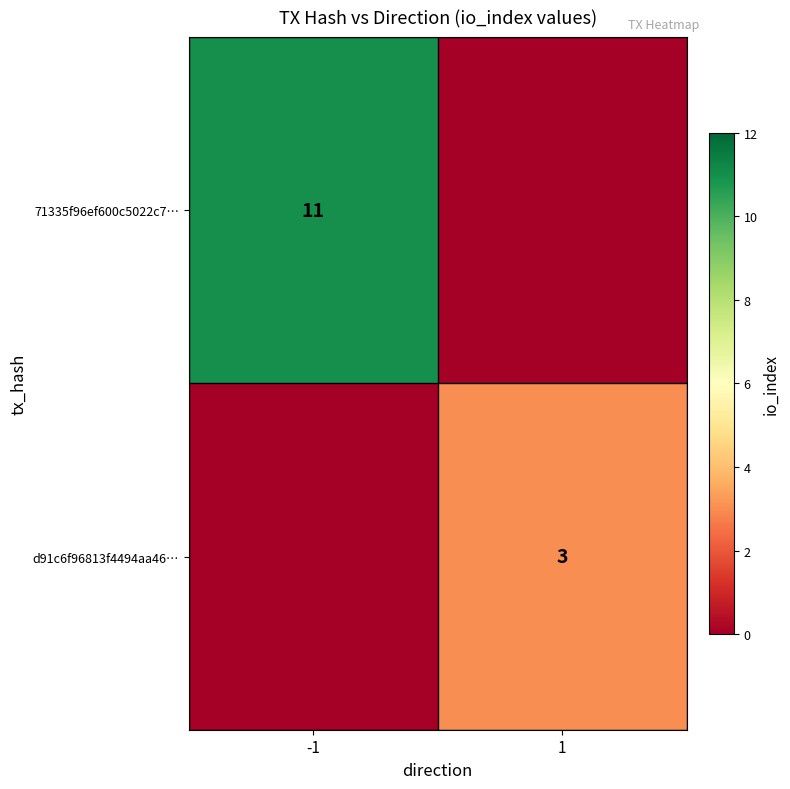

Is the value of 71335f96ef600c5022c7… at -1 greater than the value of d91c6f96813f4494aa46… at 1?

Yes